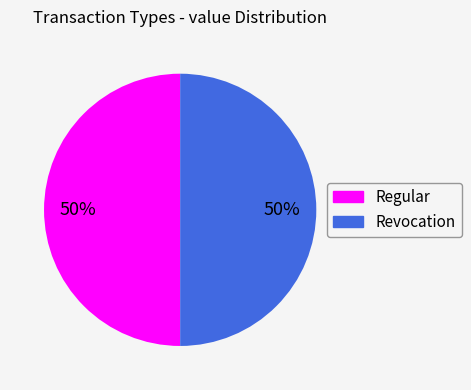

How many slices are in this pie chart?

2